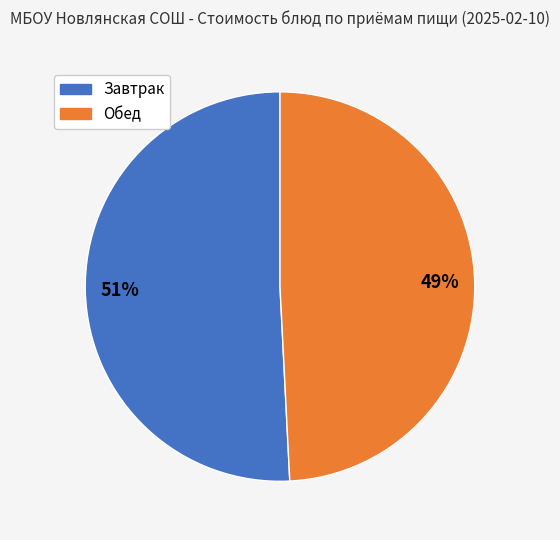

Between Завтрак and Обед, which is larger?

Завтрак